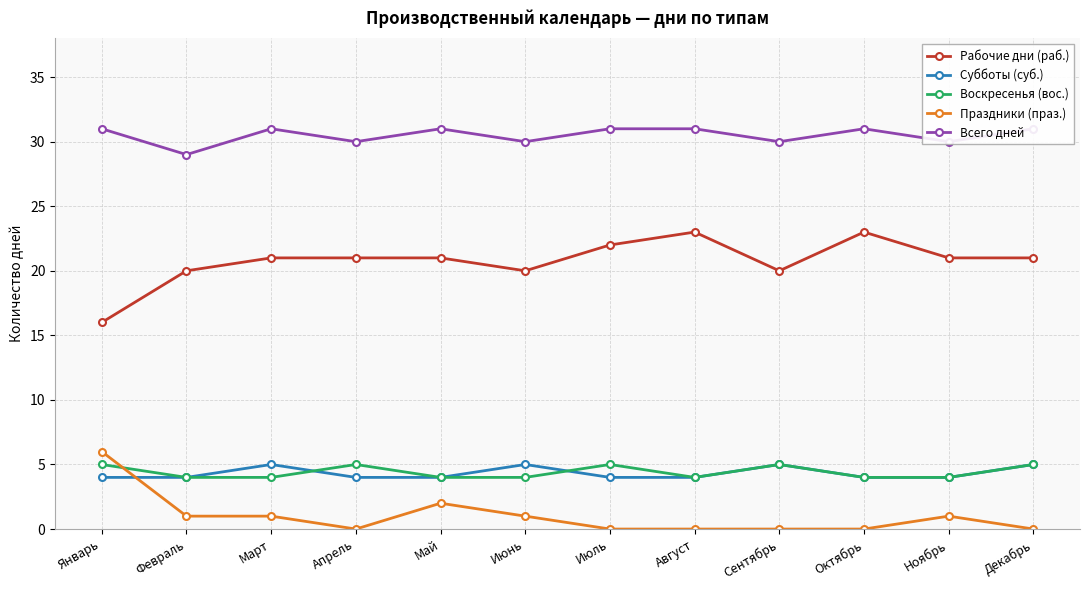

Is this an area chart (filled region under the line)?

No